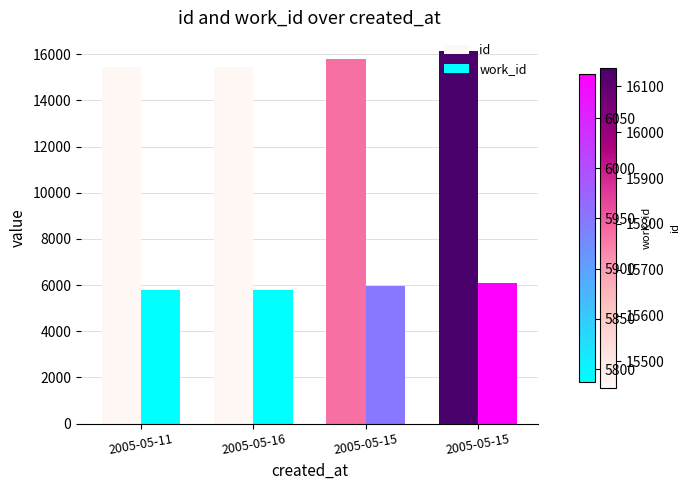

Which category has the highest value in the work_id series?

2005-05-15